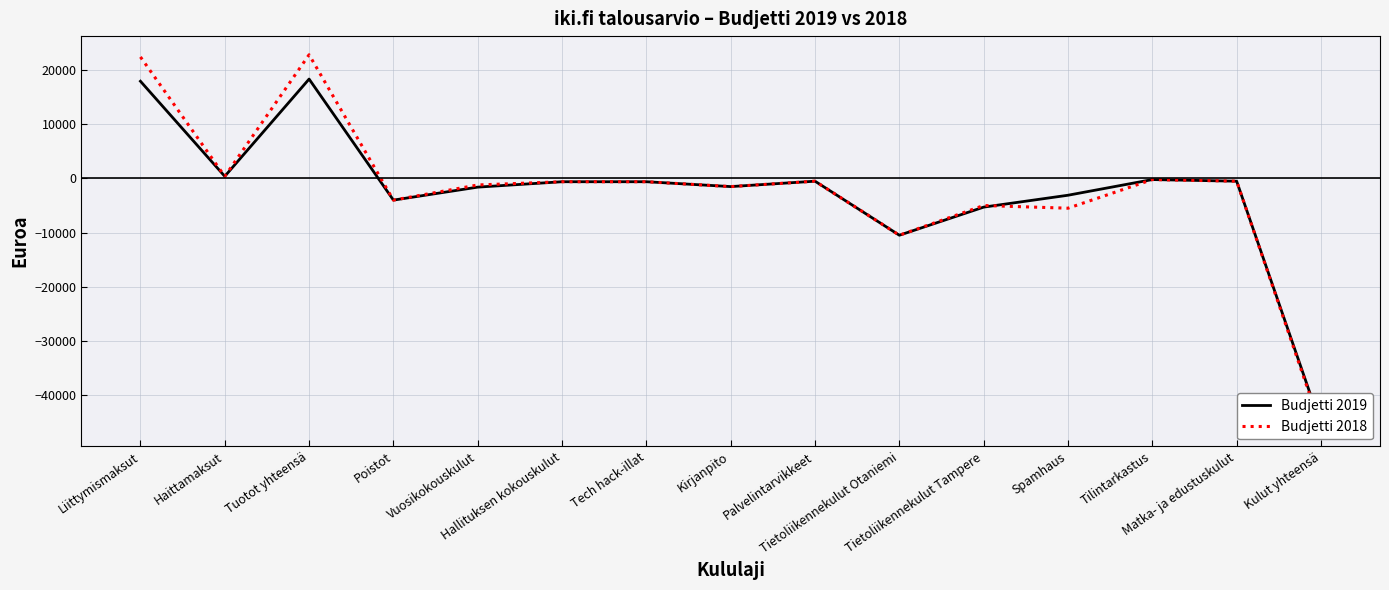

Between Poistot and Matka- ja edustuskulut, which series saw the biggest shift?

Budjetti 2019